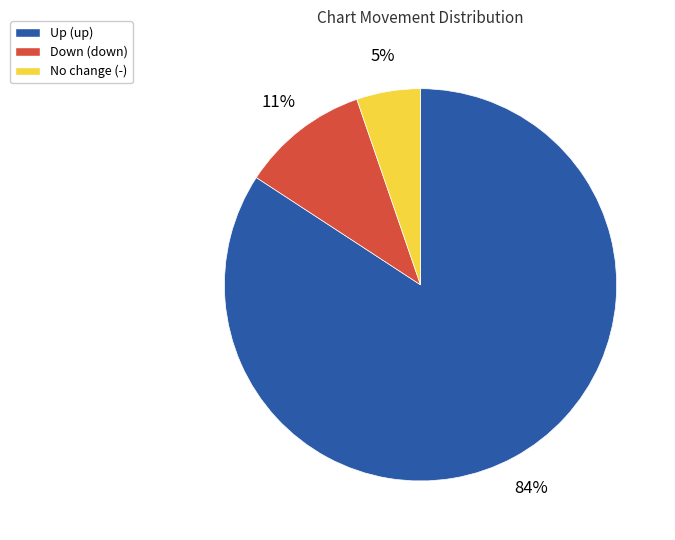

To the nearest percent, what portion does Down (down) represent?

11%